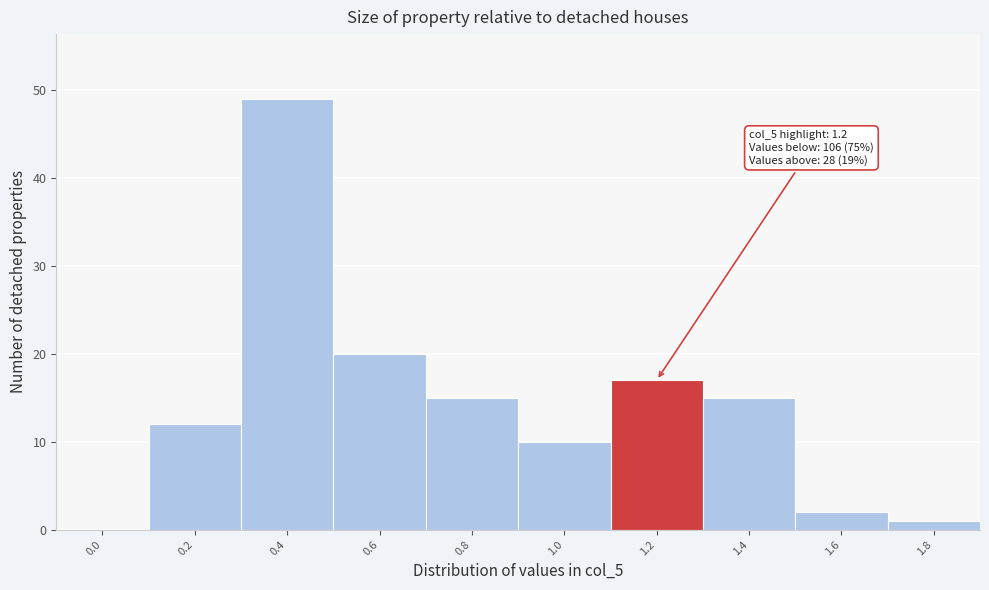

Reading right to left, transcribe all the data shown in this chart.

1.8=1	1.6=2	1.4=15	1.2=17	1.0=10	0.8=15	0.6=20	0.4=49	0.2=12	0.0=0